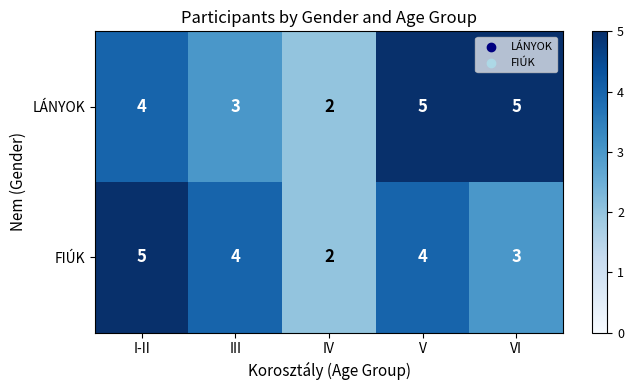

List the series in order of their overall mean, lowest first.

FIÚK, LÁNYOK